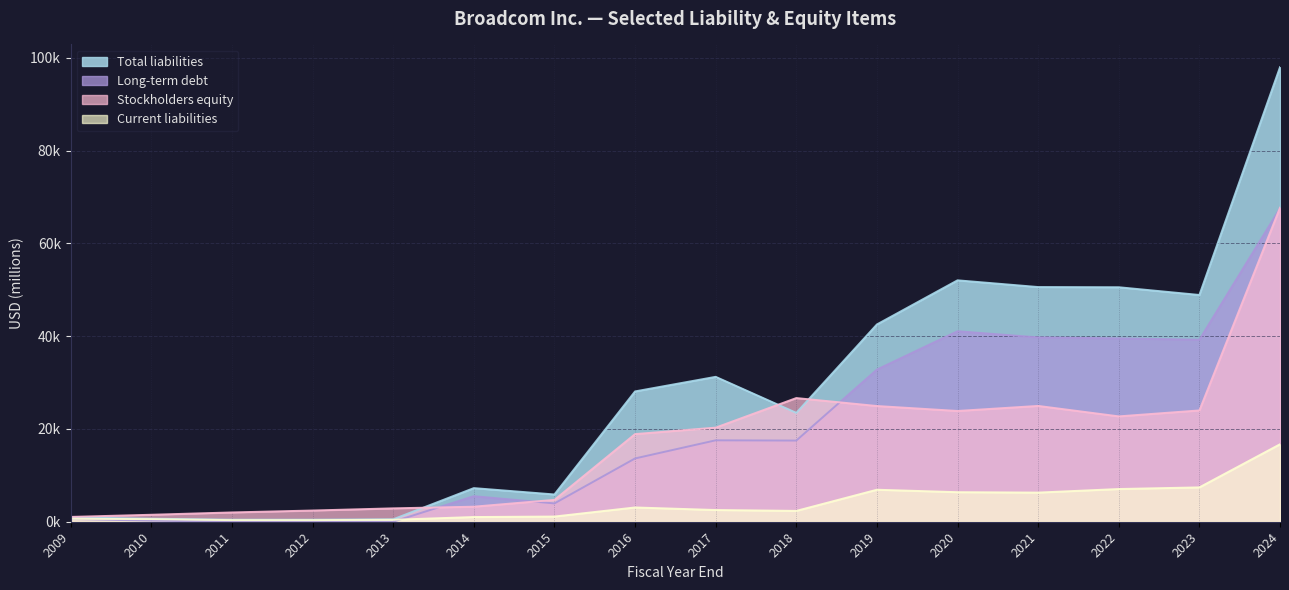

Between 2016 and 2021, which series saw the biggest shift?

Long-term debt